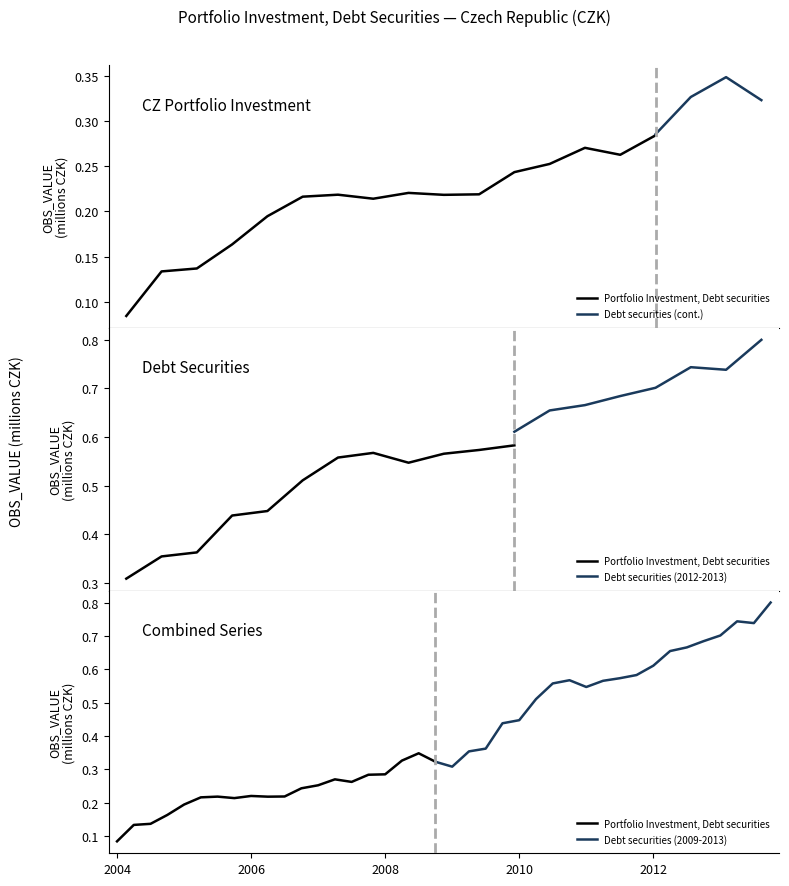

Which has a higher value, 2007-Q2 or 2006-Q4?

2007-Q2